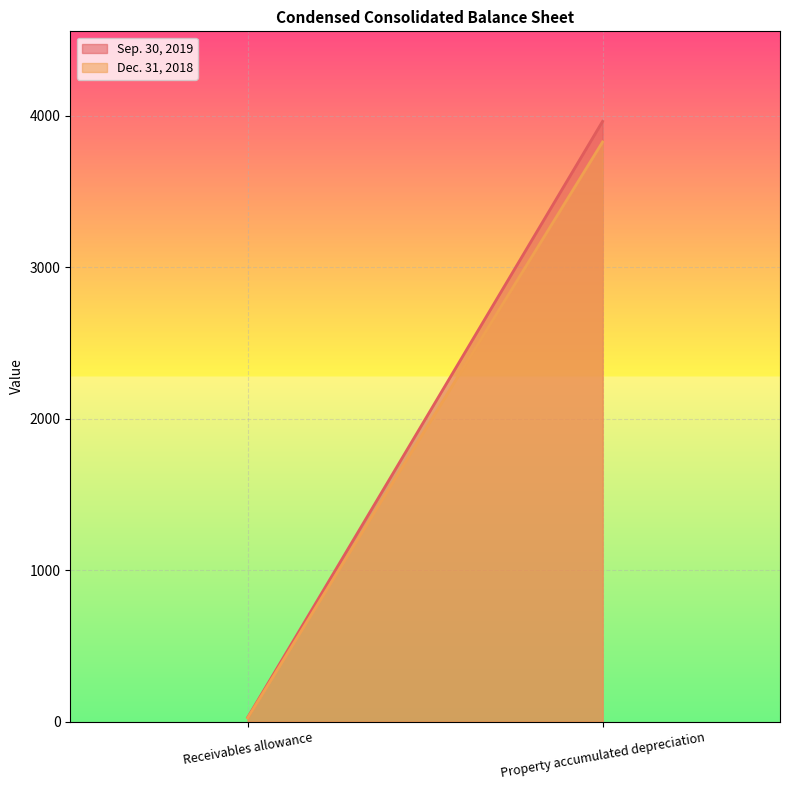

Reading right to left, list all the values displayed in this chart.

Sep. 30, 2019: Property accumulated depreciation=3964	Receivables allowance=27
Dec. 31, 2018: Property accumulated depreciation=3828	Receivables allowance=24